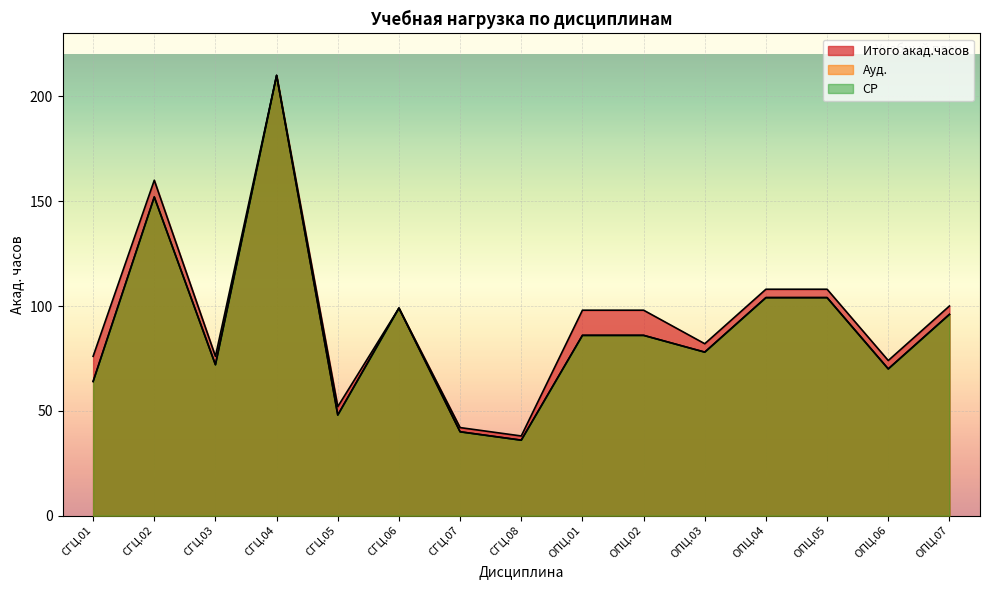

What are all the series names shown in the legend?

Итого акад.часов, Ауд., СР